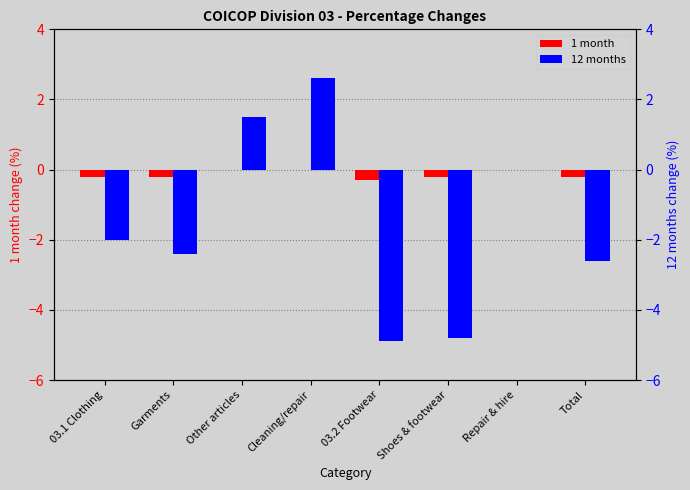

At which category is the sum across all series the highest?

Cleaning/repair